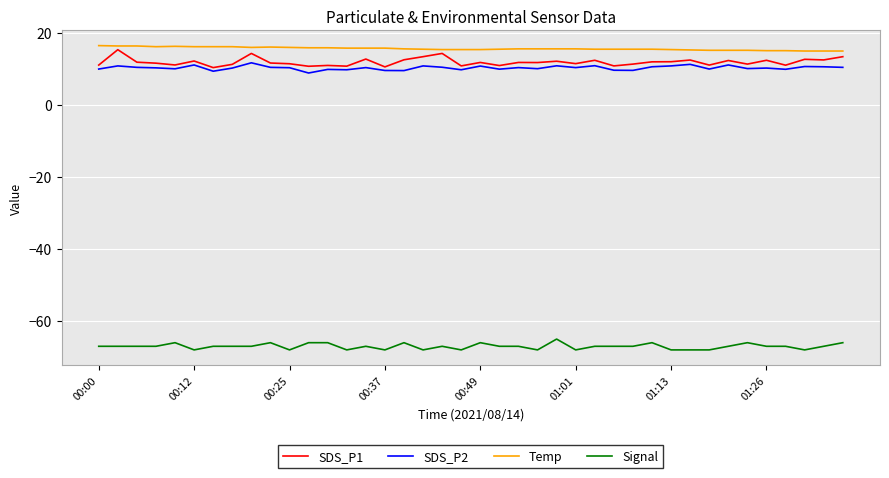

Which series has the largest range (max minus min)?

SDS_P1